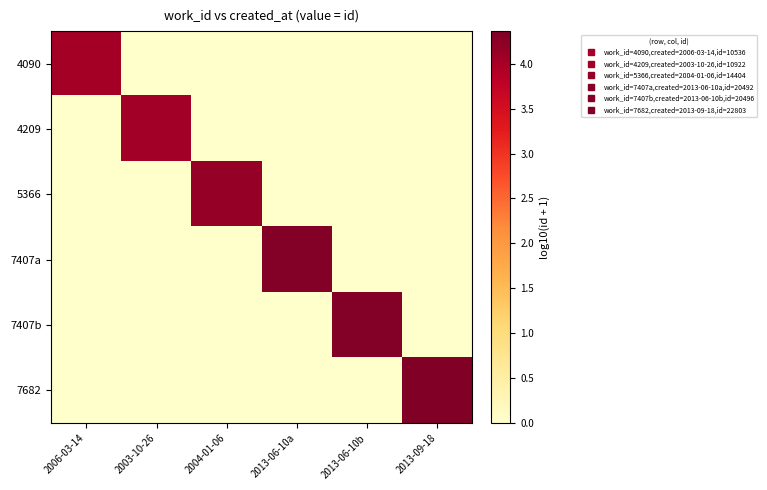

At how many categories does at least one series exceed 1?

6